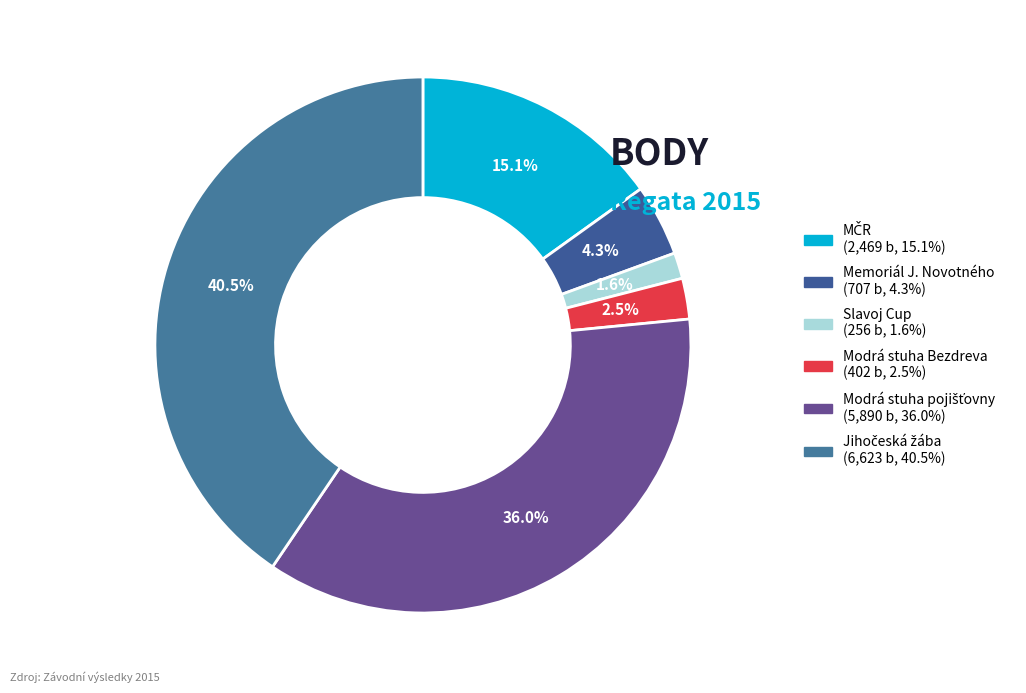

How many slices are in this pie chart?

6